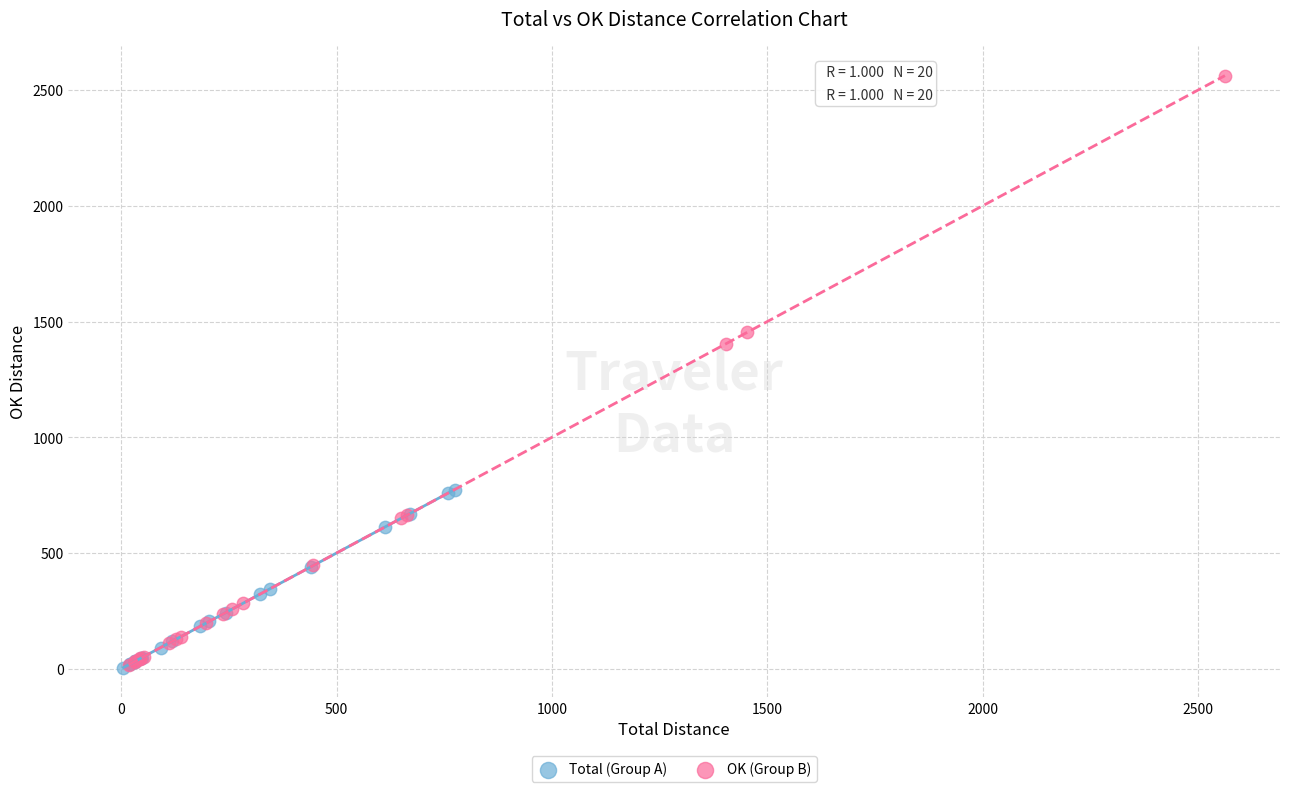

Which series contains the highest Y value?

OK (Group B)